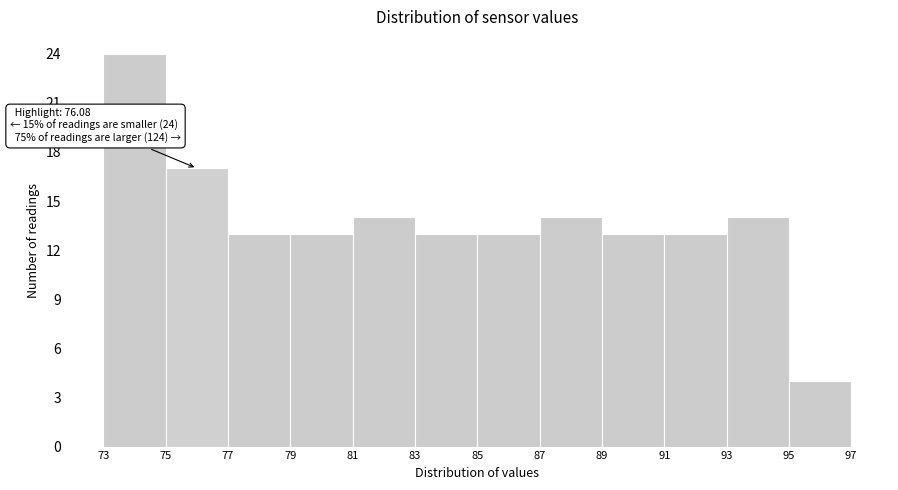

Over which range of the x-axis is the bar tallest?

73 to 75